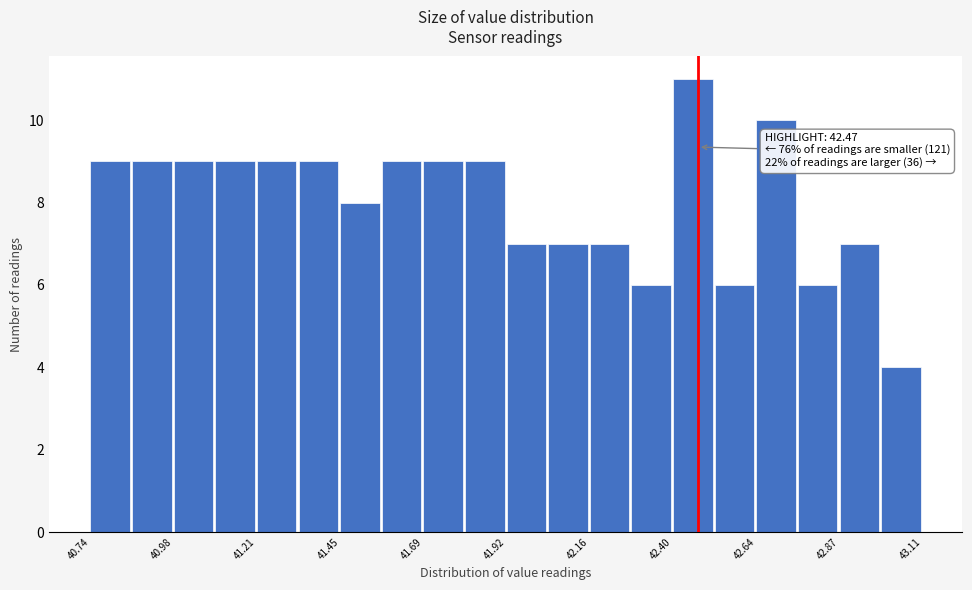

Around what value on the x-axis is the tallest bar? Give the approximate position of its centre, as read against the axis.

42.45